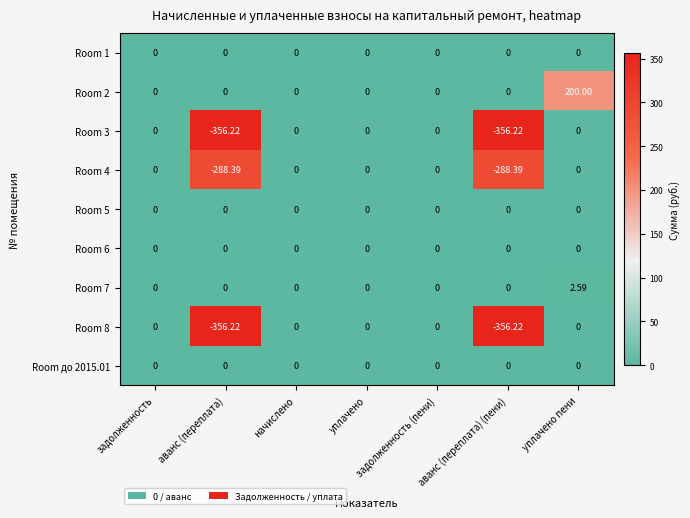

At which category does the chart reach its peak across all series?

уплачено пени